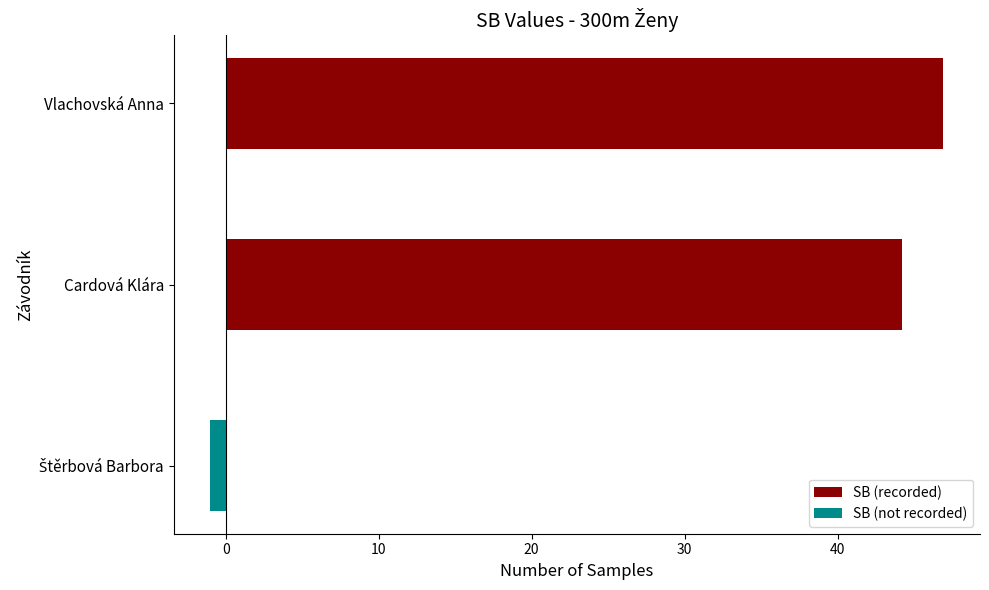

Reading left to right, what are all the values shown in this chart?

SB (recorded): 0.0	44.2	46.9
SB (not recorded): -1.0	0.0	0.0